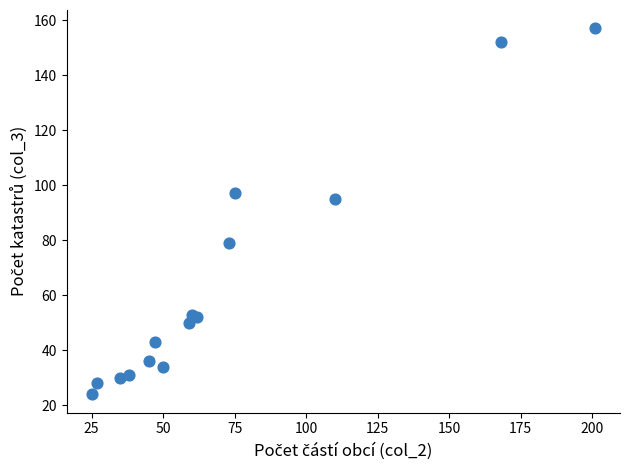

What is the range of Y values (max minus min)?

133